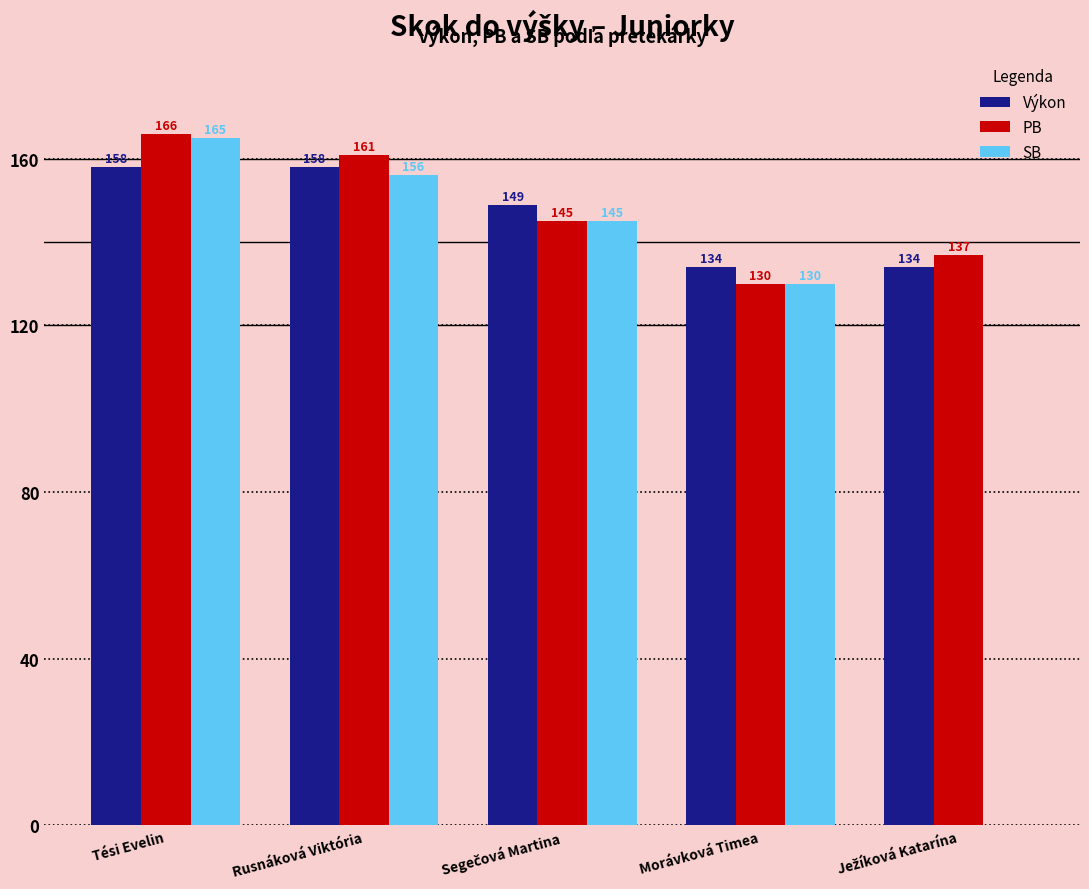

What is the sum of the PB values at Tési Evelin and Rusnáková Viktória?

327